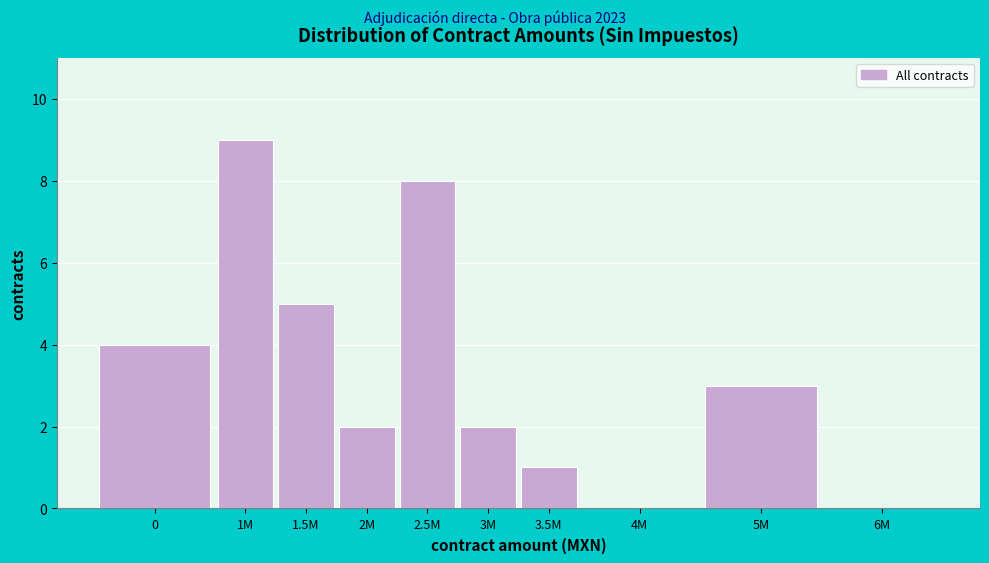

Reading right to left, list all the values displayed in this chart.

6M=0	5M=3	4M=0	3.5M=1	3M=2	2.5M=8	2M=2	1.5M=5	1M=9	0=4